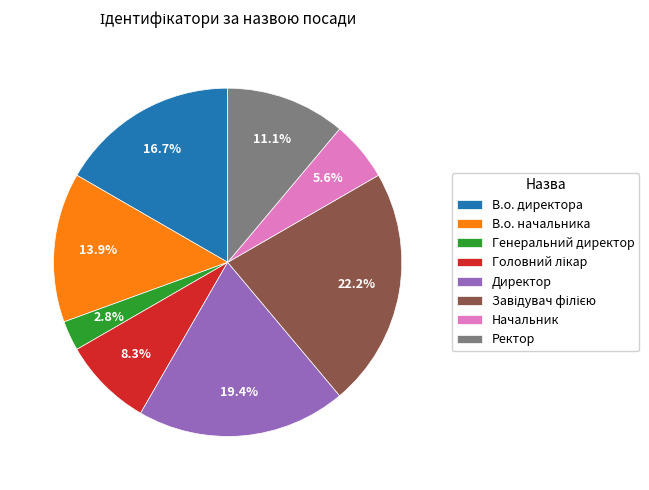

Between Генеральний директор and В.о. начальника, which is larger?

В.о. начальника